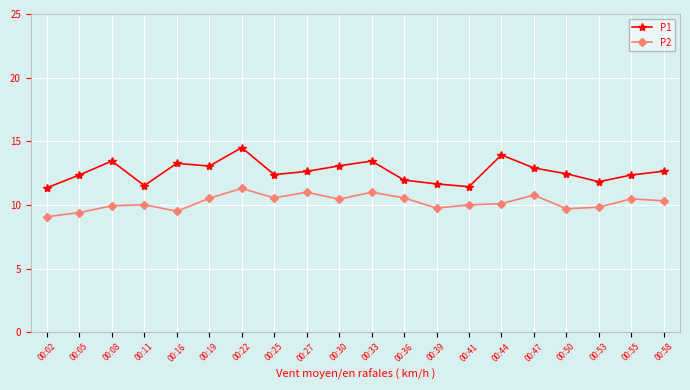

True or false: P2 and P1 cross at least once.

False